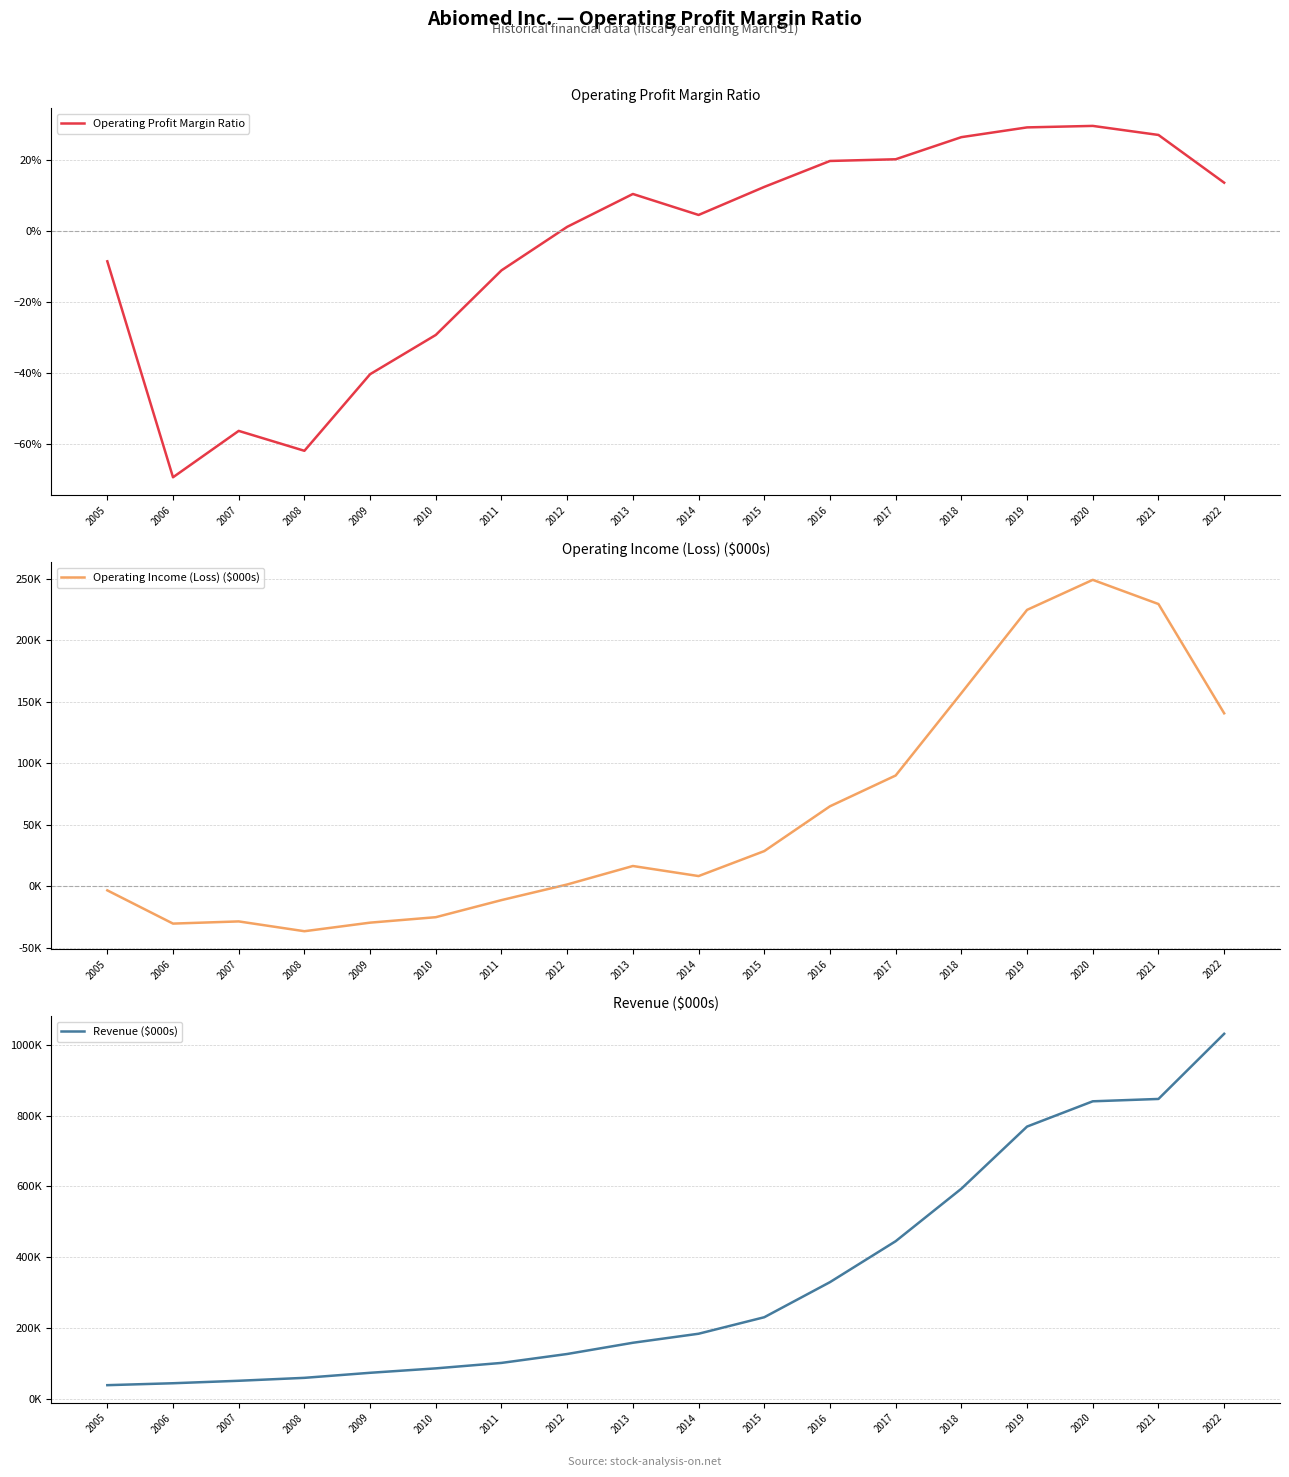

Which series has the largest range (max minus min)?

Revenue ($000s)